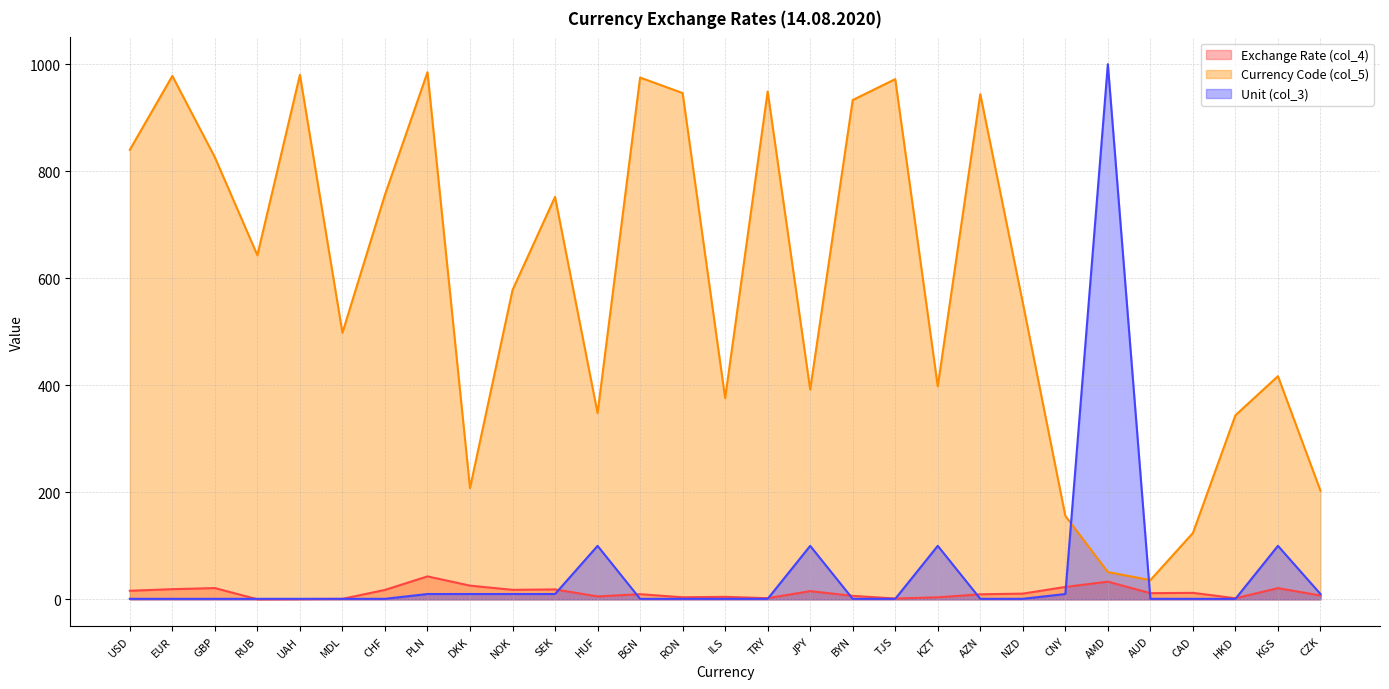

How many series are shown in this chart?

3